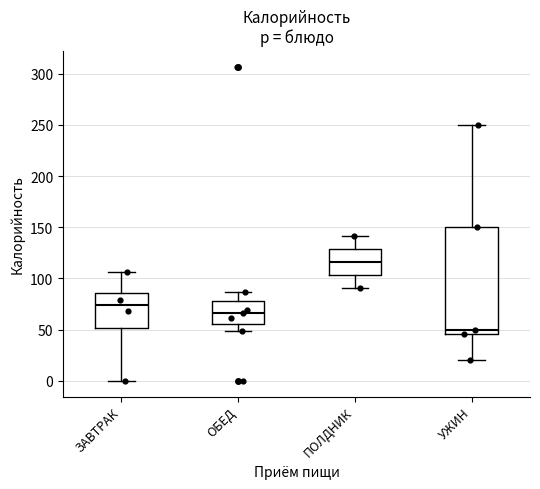

Which box's median line is the lowest?

УЖИН